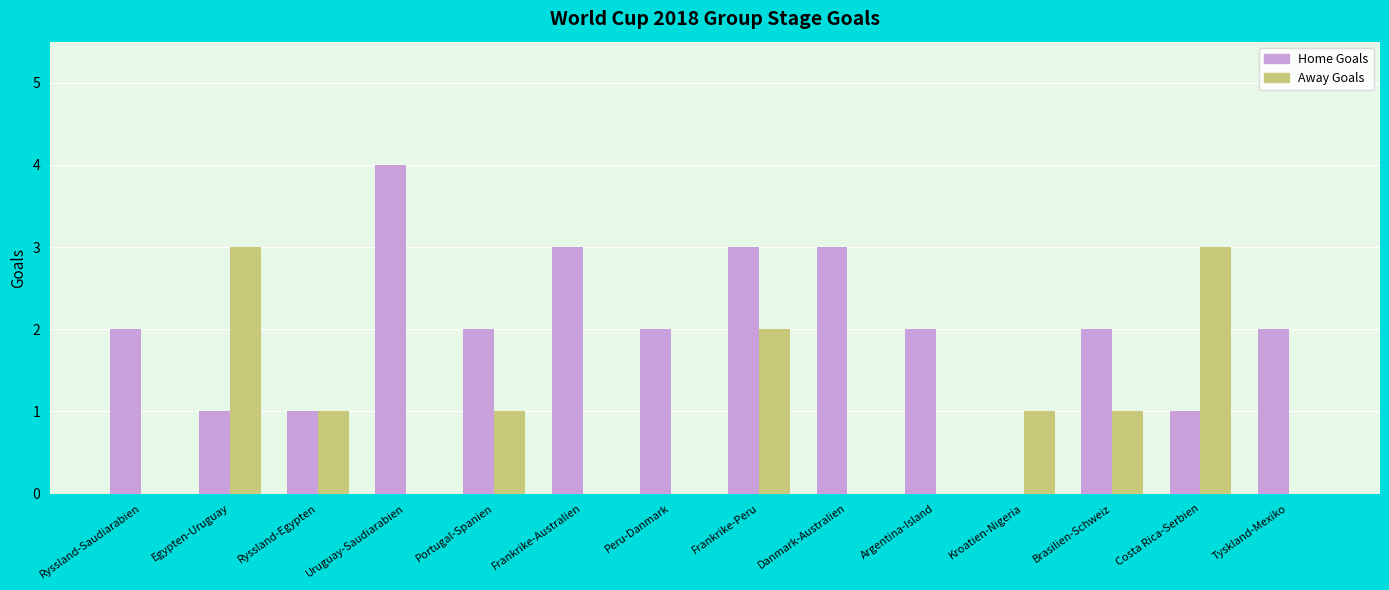

Is the value of Away Goals at Portugal-Spanien greater than the value of Home Goals at Frankrike-Australien?

No